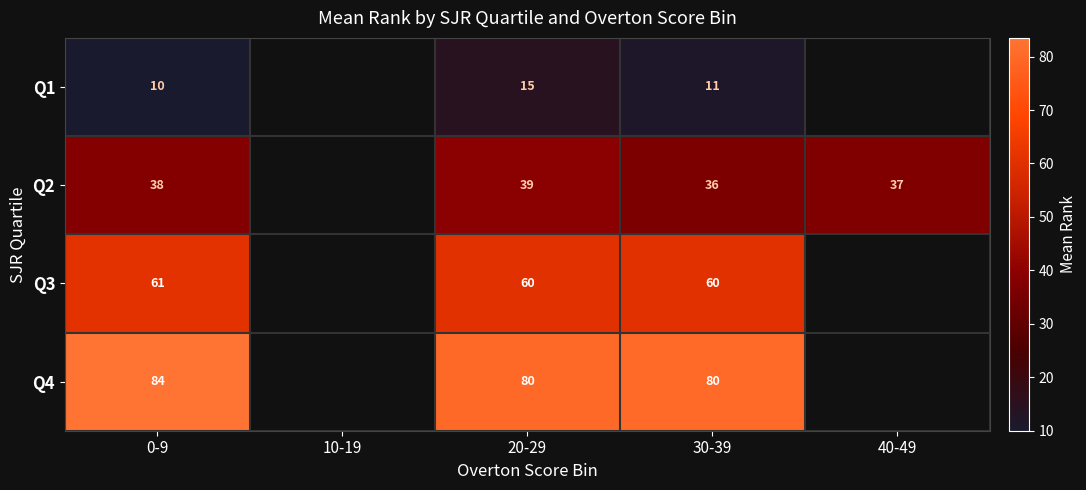

What is the maximum value shown in the chart?

83.5